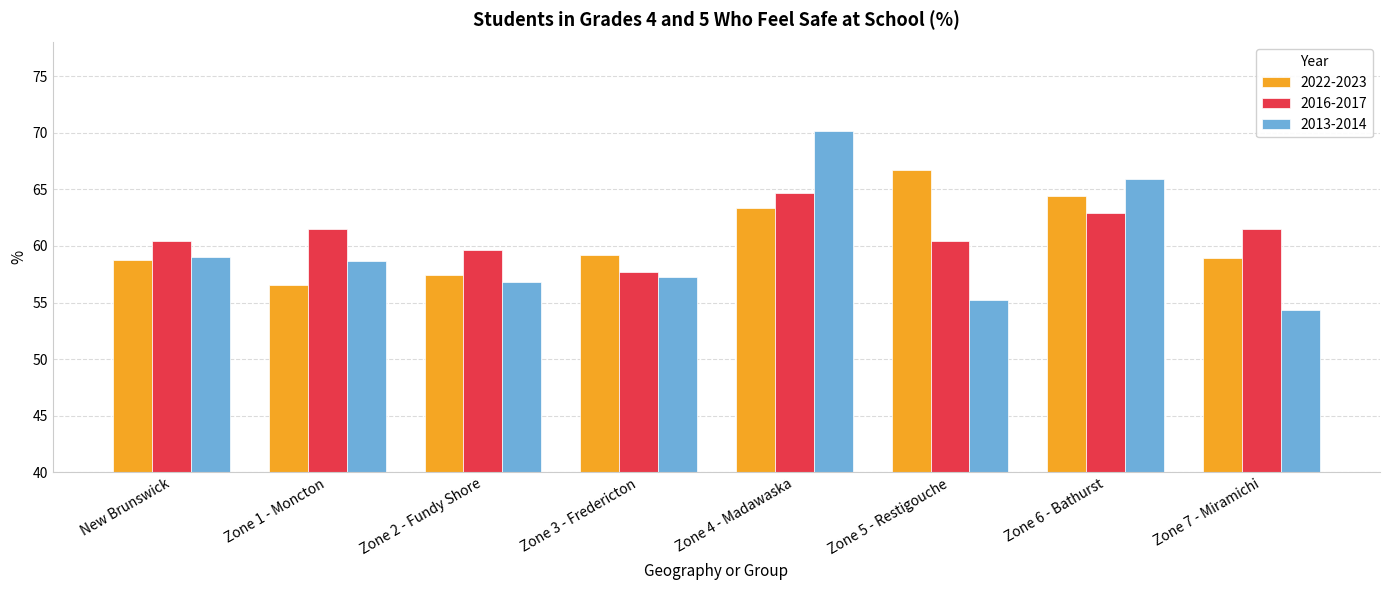

How many values in the 2013-2014 series exceed 58?

4